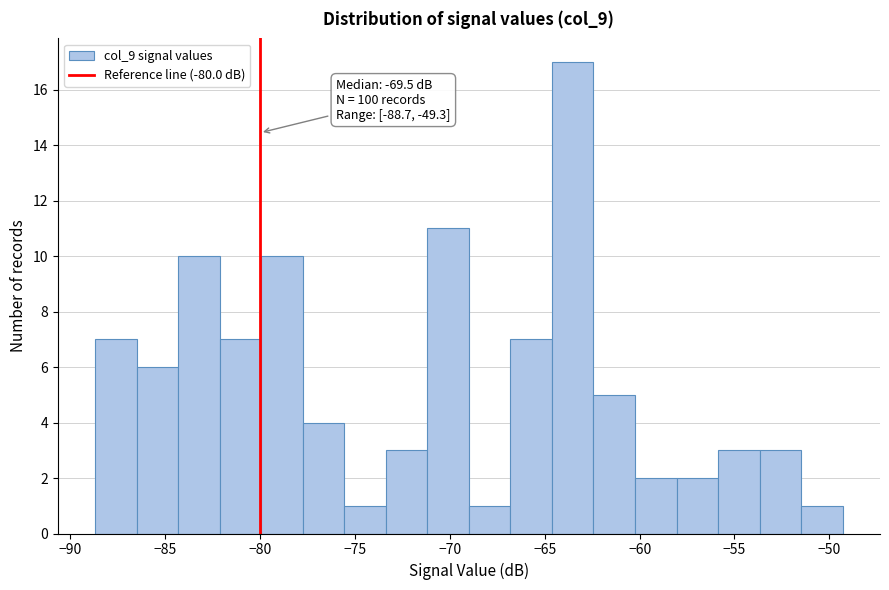

Over which range of the x-axis is the bar tallest?

-64.5 to -62.5